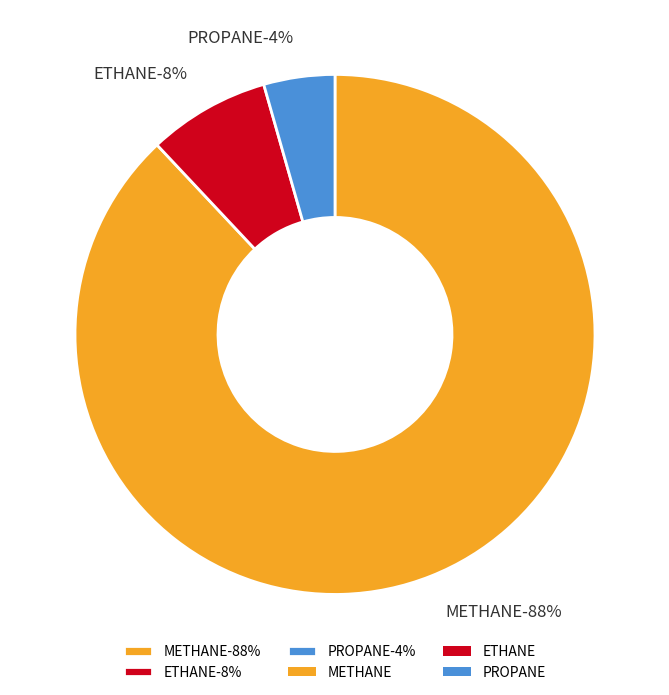

To the nearest percent, what is the difference between the largest and smallest slice percentages?

84%